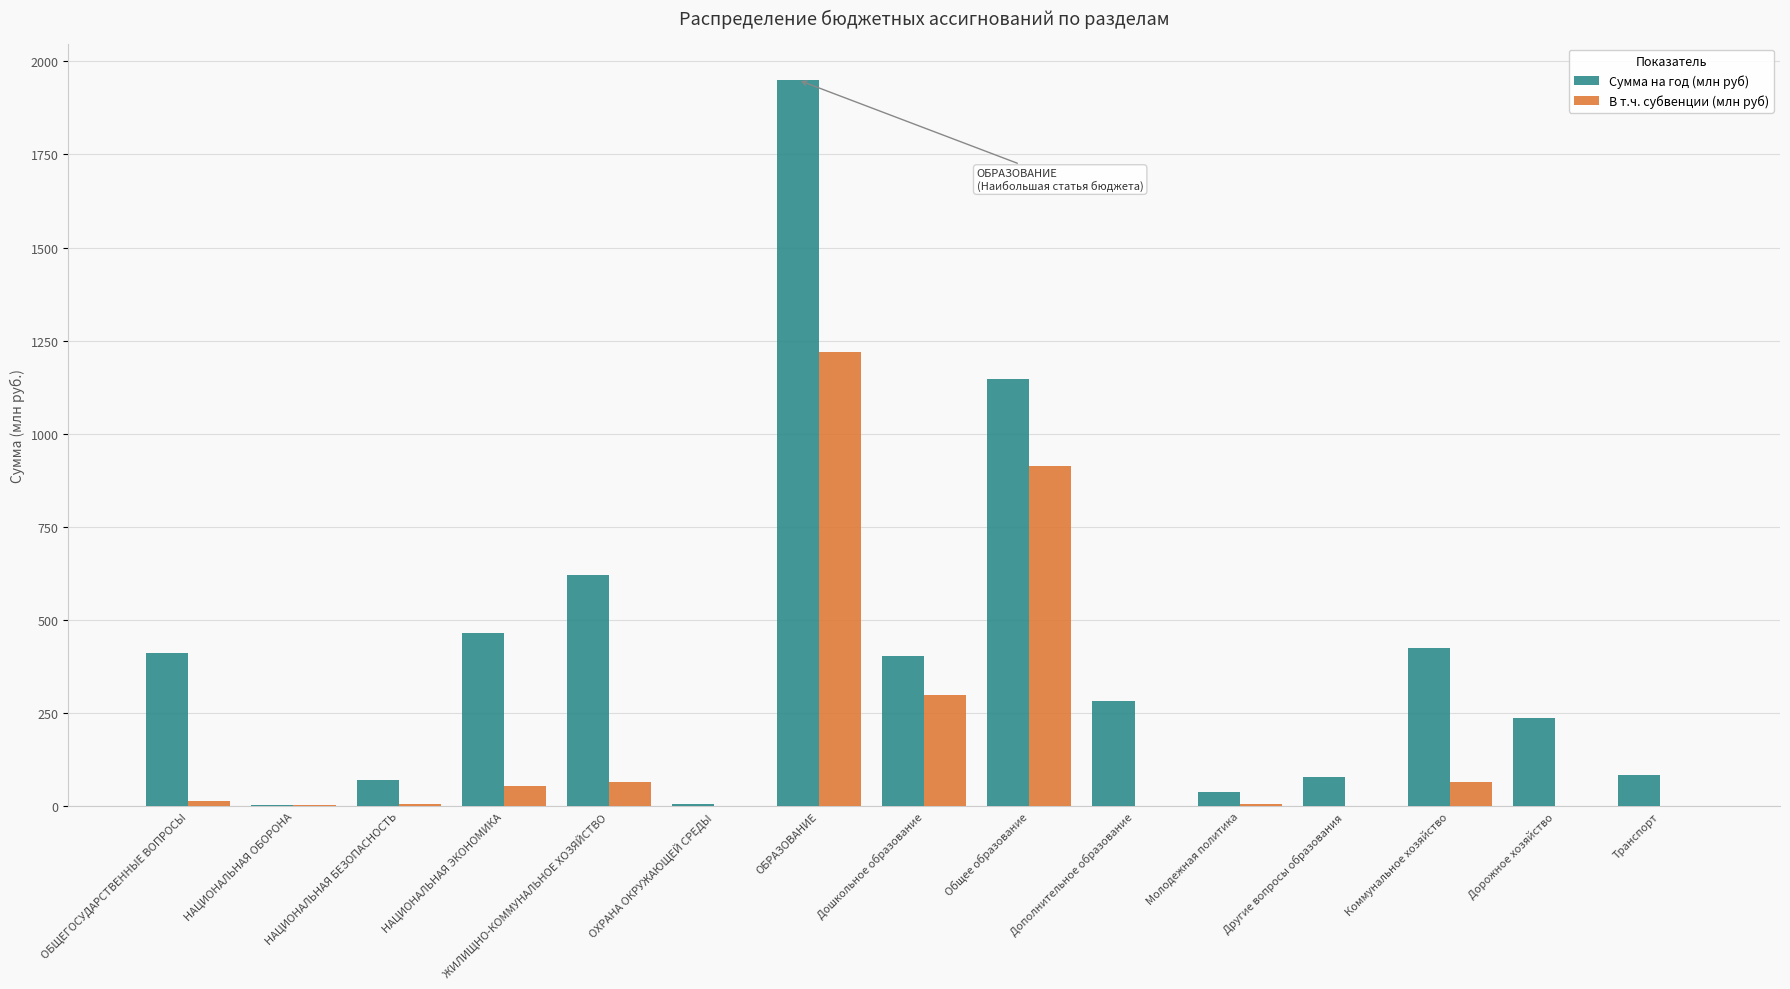

What is the total value across all series at ОБРАЗОВАНИЕ?

3169.8